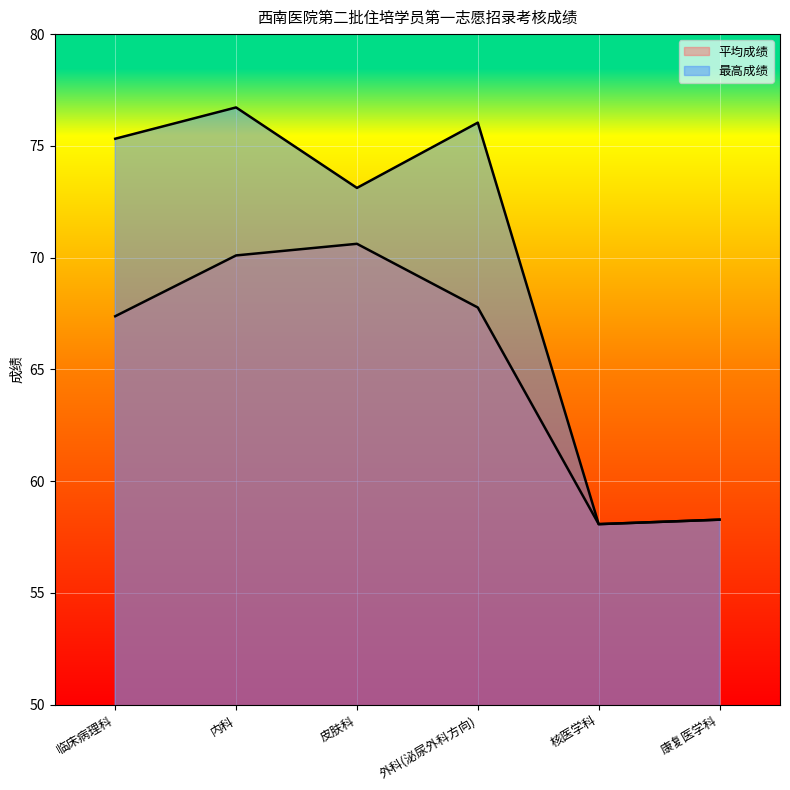

Reading left to right, list all the values displayed in this chart.

平均成绩: 67.4	70.1	70.6	67.8	58.1	58.3
最高成绩: 75.3	76.7	73.1	76.0	58.1	58.3